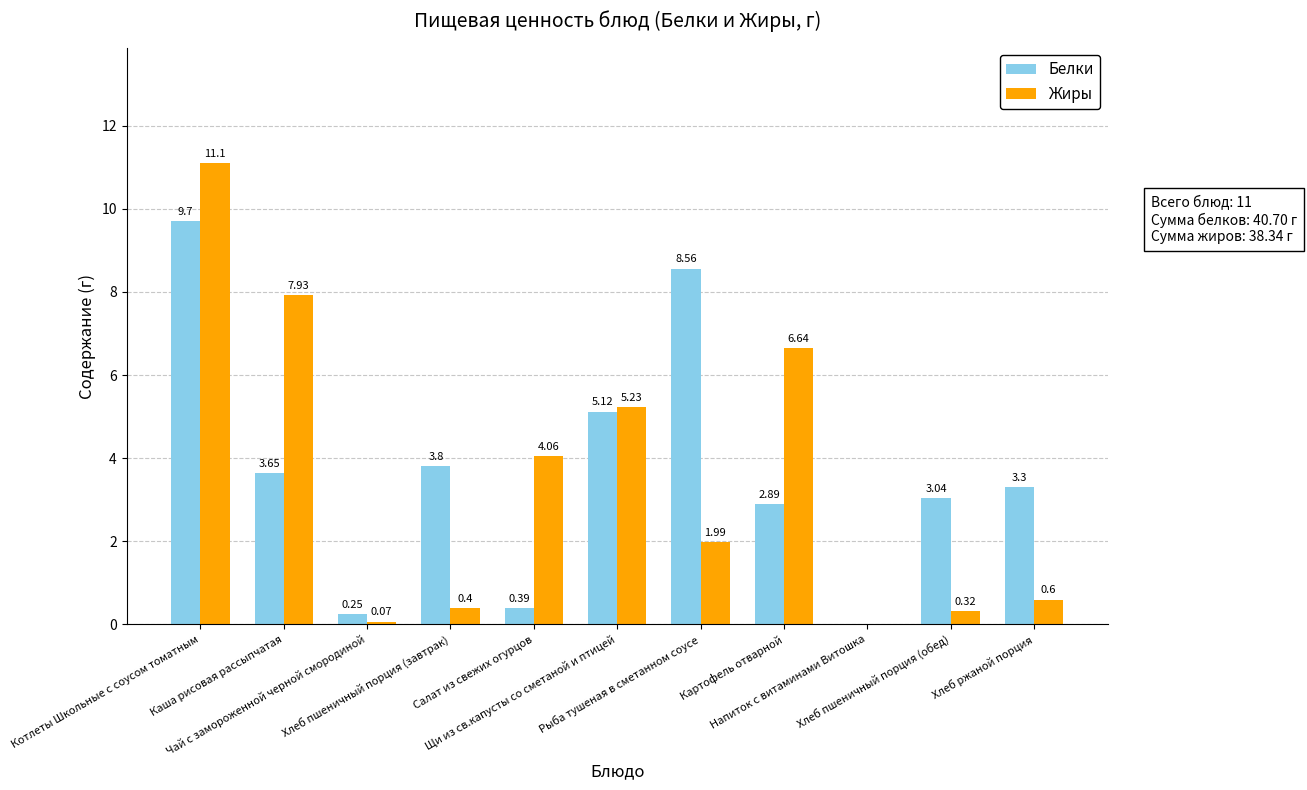

Which series has the largest total across all categories?

Белки